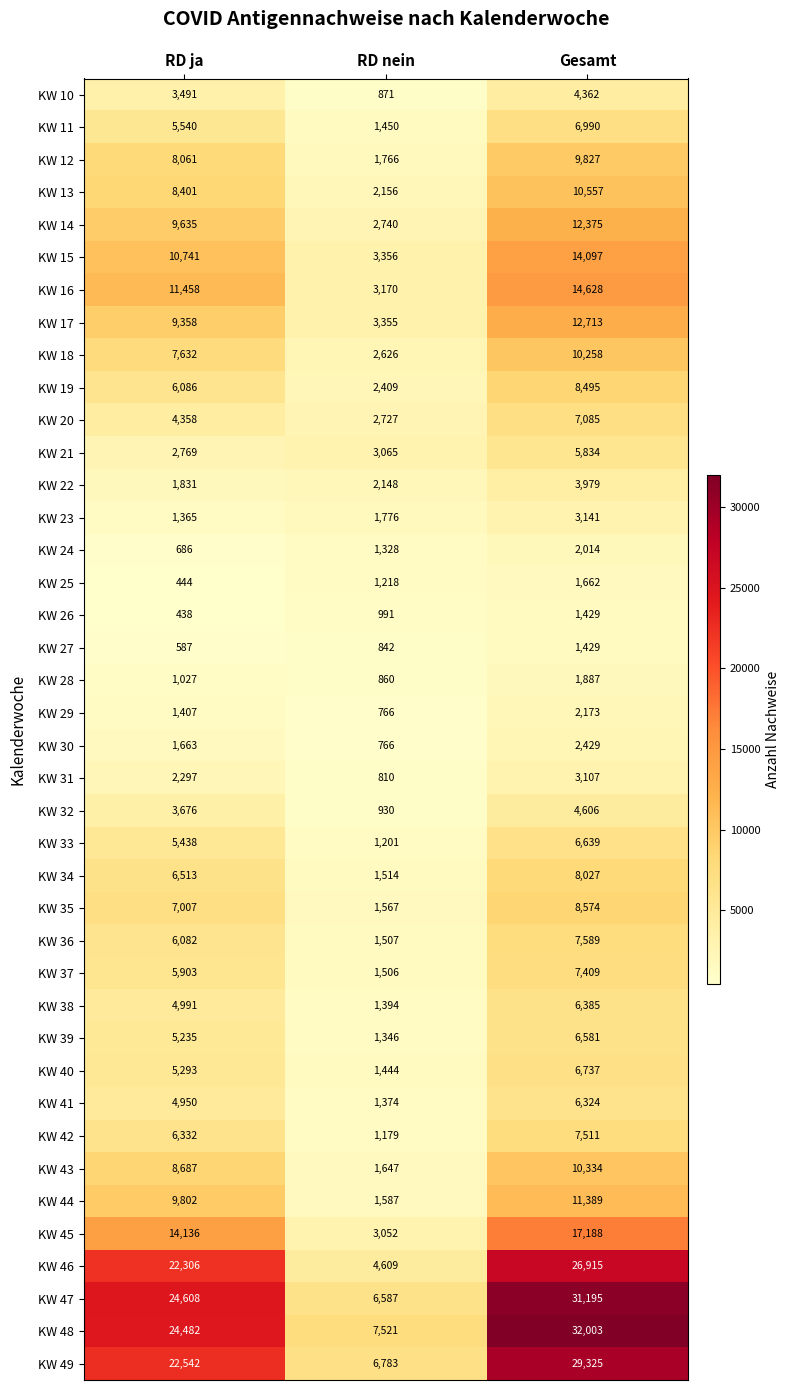

How many data points in KW 46 are less than 22306?

1